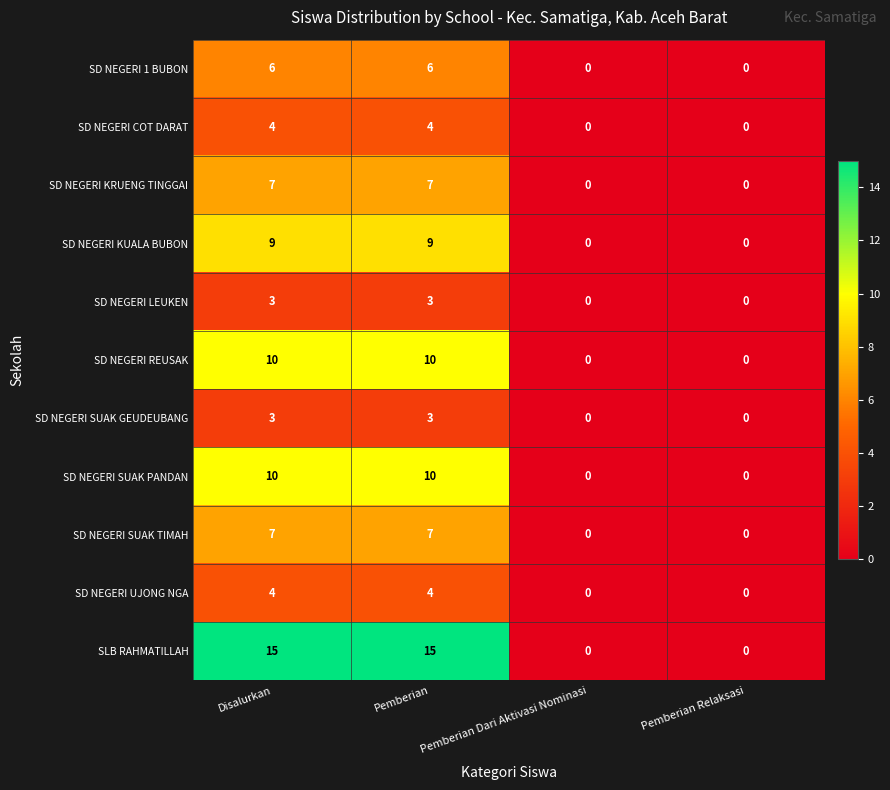

How many positive values does the SD NEGERI KRUENG TINGGAI series have?

2